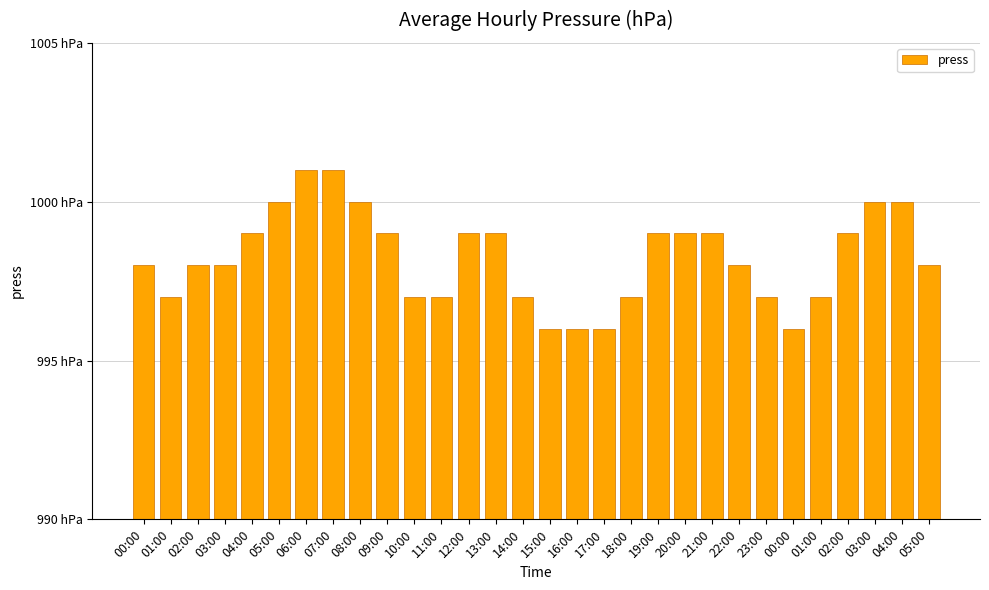

What is the approximate value at 13:00?

999